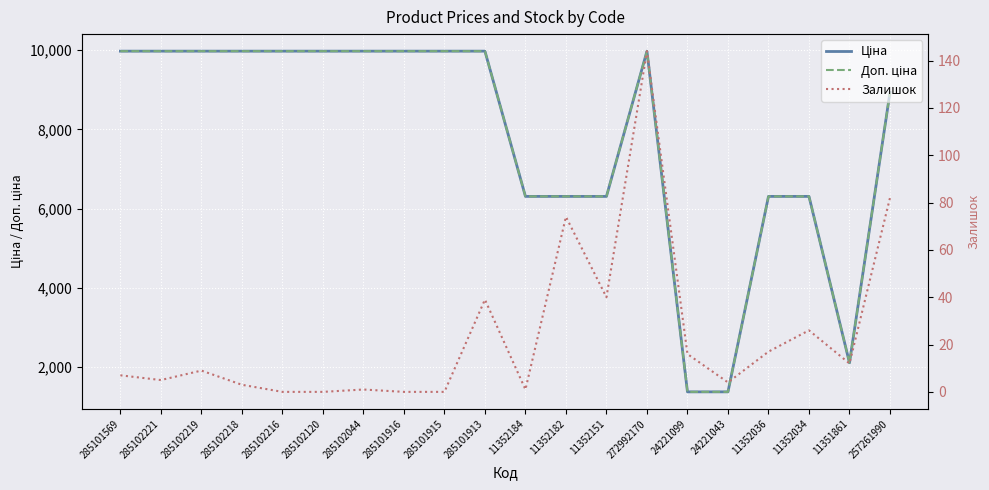

What is the highest value of the Доп. ціна series?

9975.0